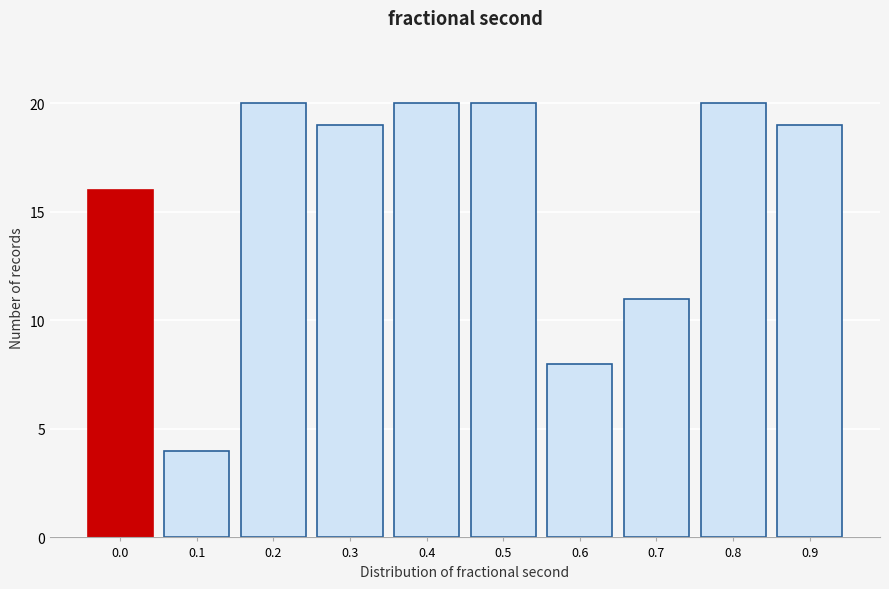

Reading left to right, extract all data points from this chart.

0.0=16	0.1=4	0.2=20	0.3=19	0.4=20	0.5=20	0.6=8	0.7=11	0.8=20	0.9=19